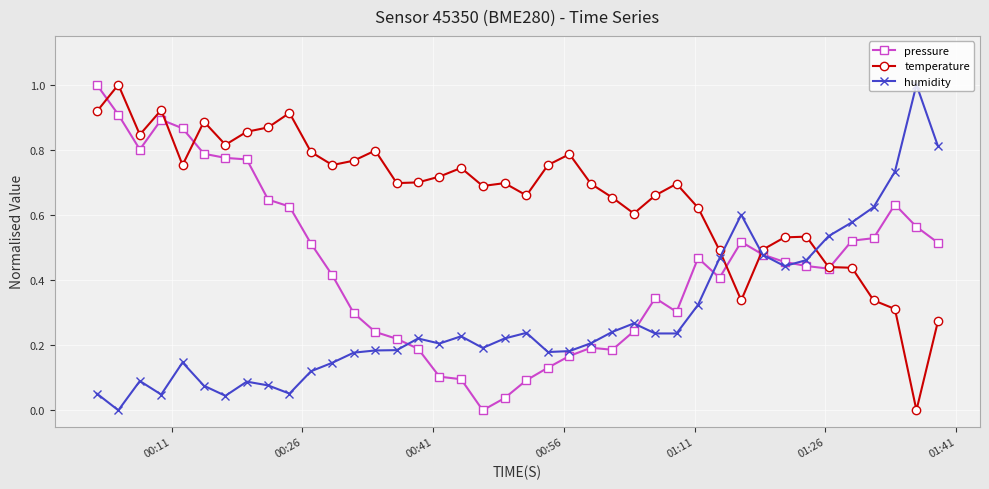

What is the sum of all temperature values?

26.5